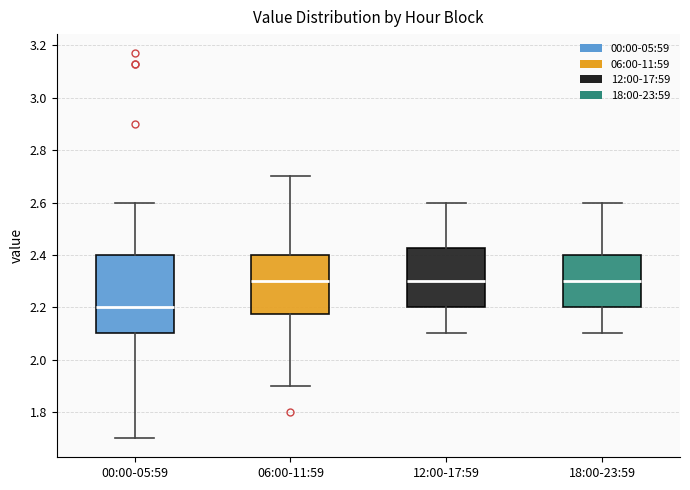

Reading left to right, read every box against the y-axis: the position of its median line, the range the box covers, and the ends of its whiskers. The values are not printed on the chart, so give them approximately, as read against the axis.

00:00-05:59: median 2.20, box 2.10 to 2.40, whiskers 1.70 to 2.60
06:00-11:59: median 2.30, box 2.18 to 2.40, whiskers 1.90 to 2.70
12:00-17:59: median 2.30, box 2.20 to 2.42, whiskers 2.10 to 2.60
18:00-23:59: median 2.30, box 2.20 to 2.40, whiskers 2.10 to 2.60